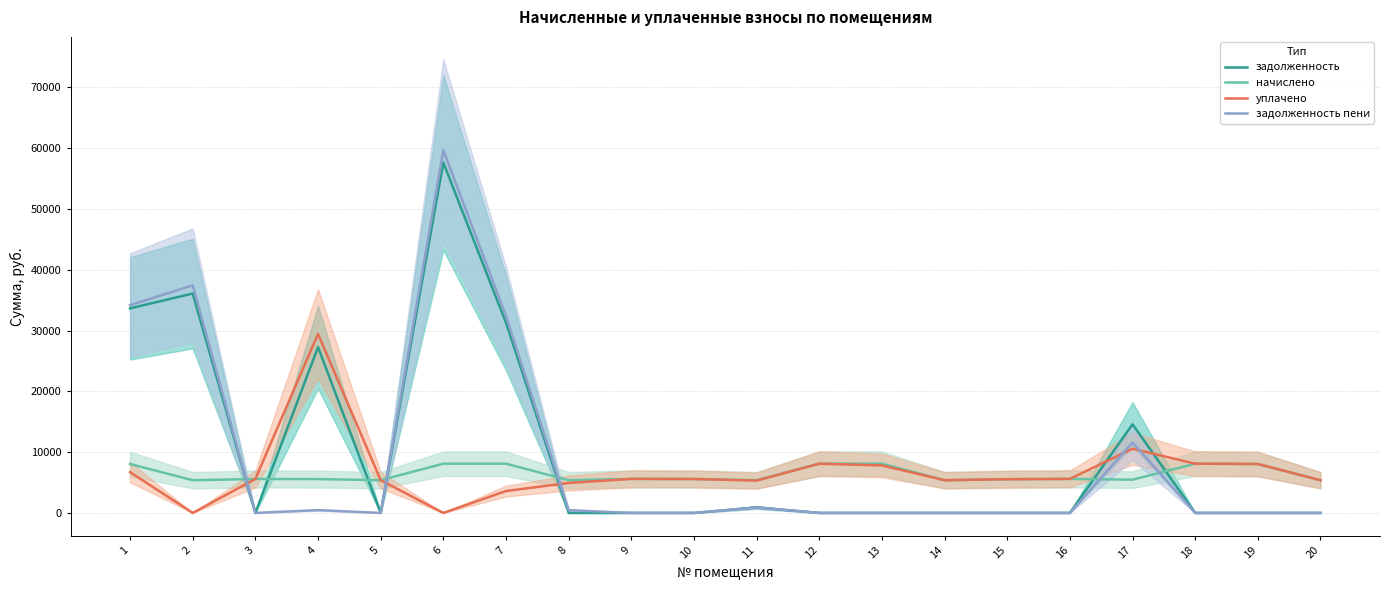

What is the total value across all series at 4?

62752.2